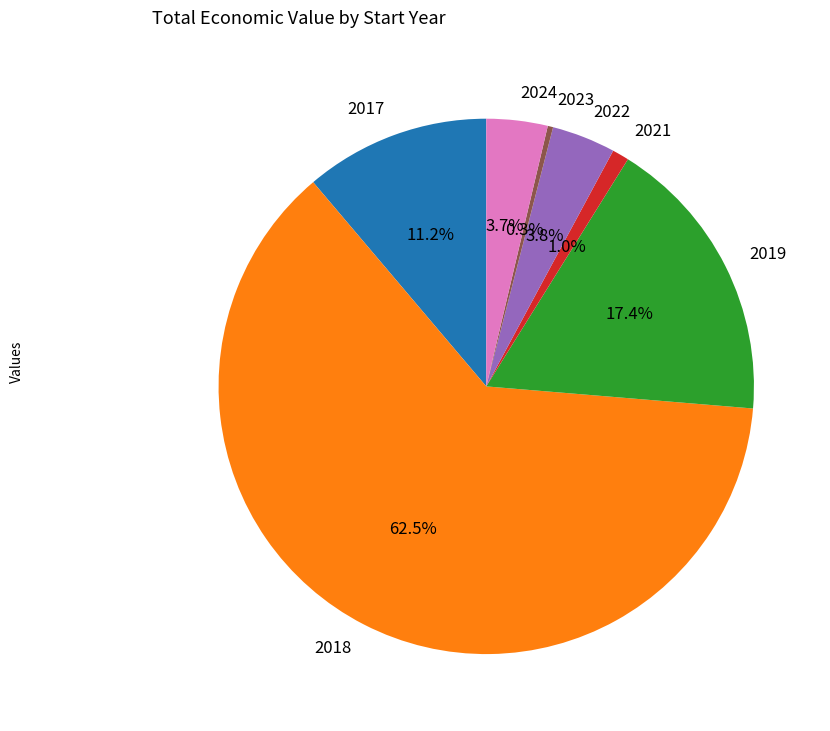

Is there any slice that represents more than half of the pie?

Yes